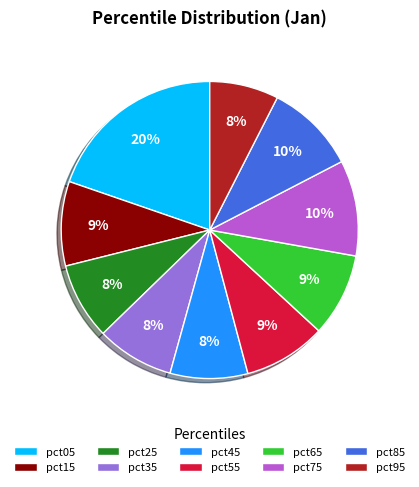

How many segments does this pie chart have?

10